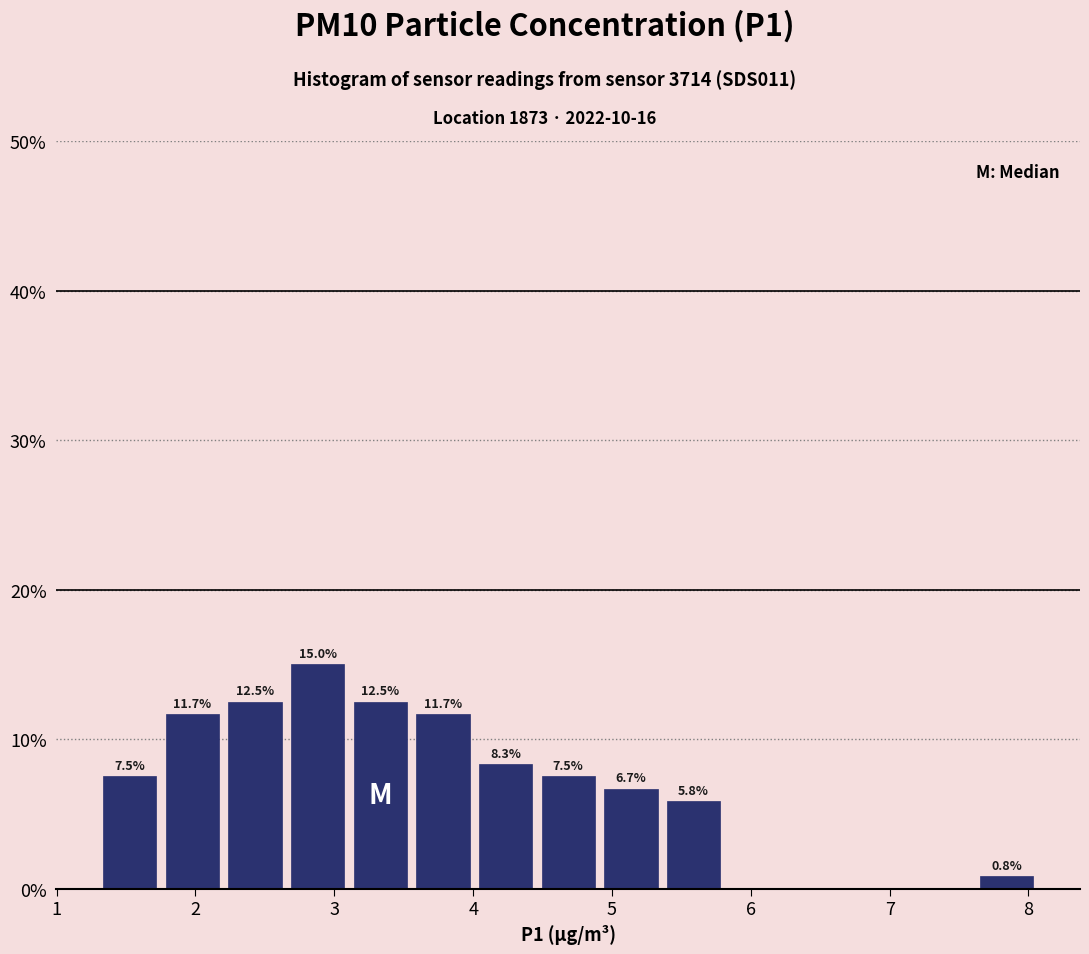

Over which range of the x-axis is the bar tallest?

2.7 to 3.1